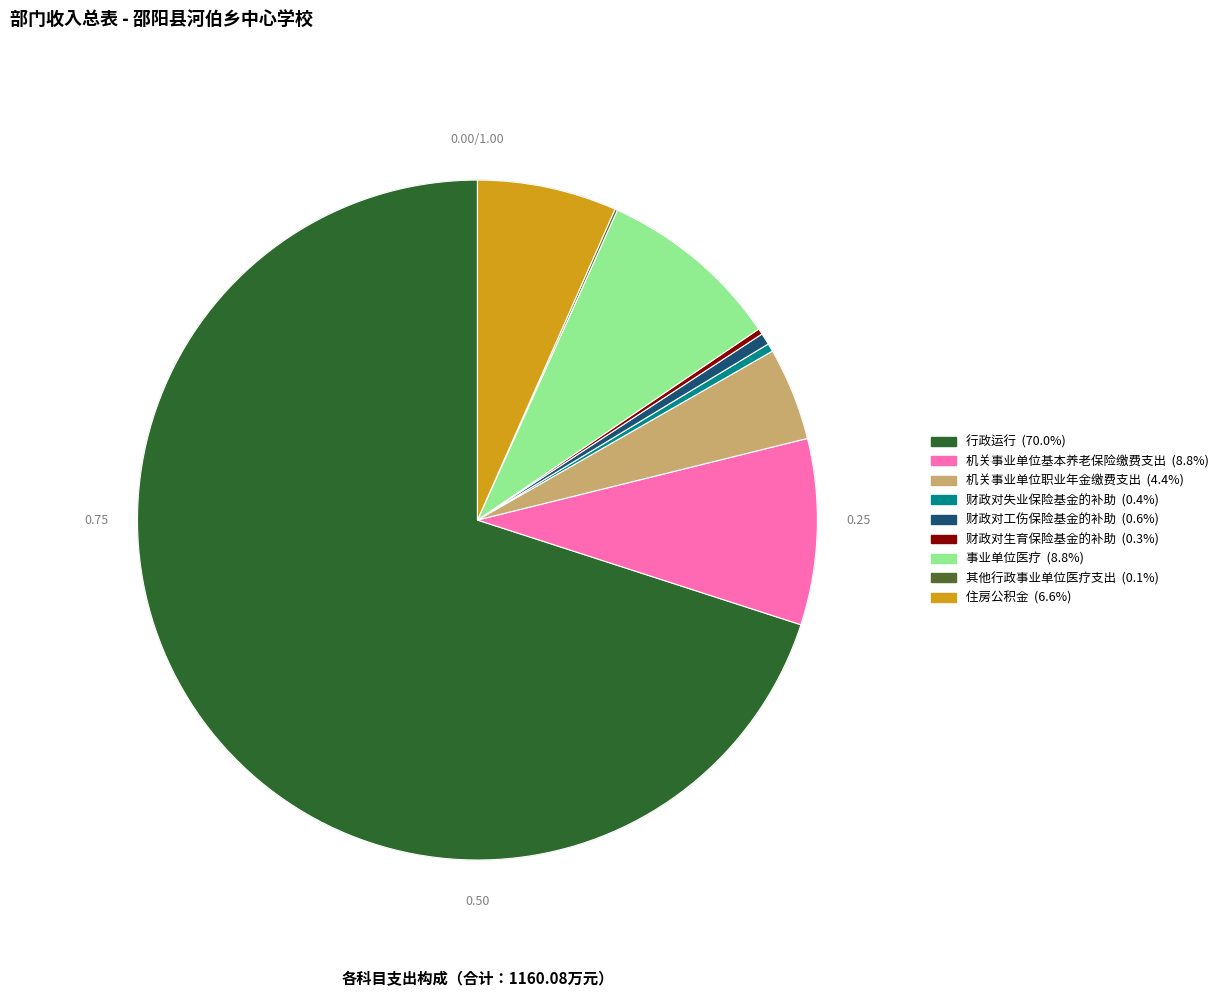

Between 机关事业单位职业年金缴费支出 and 行政运行, which is larger?

行政运行